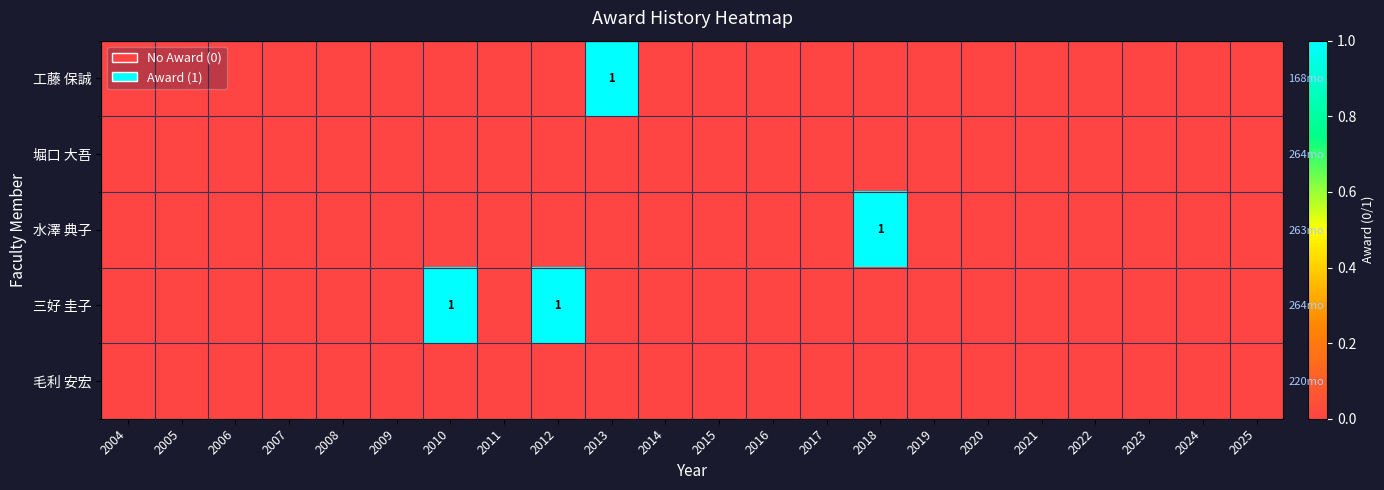

Which has a higher value, 2014 or 2008?

2014